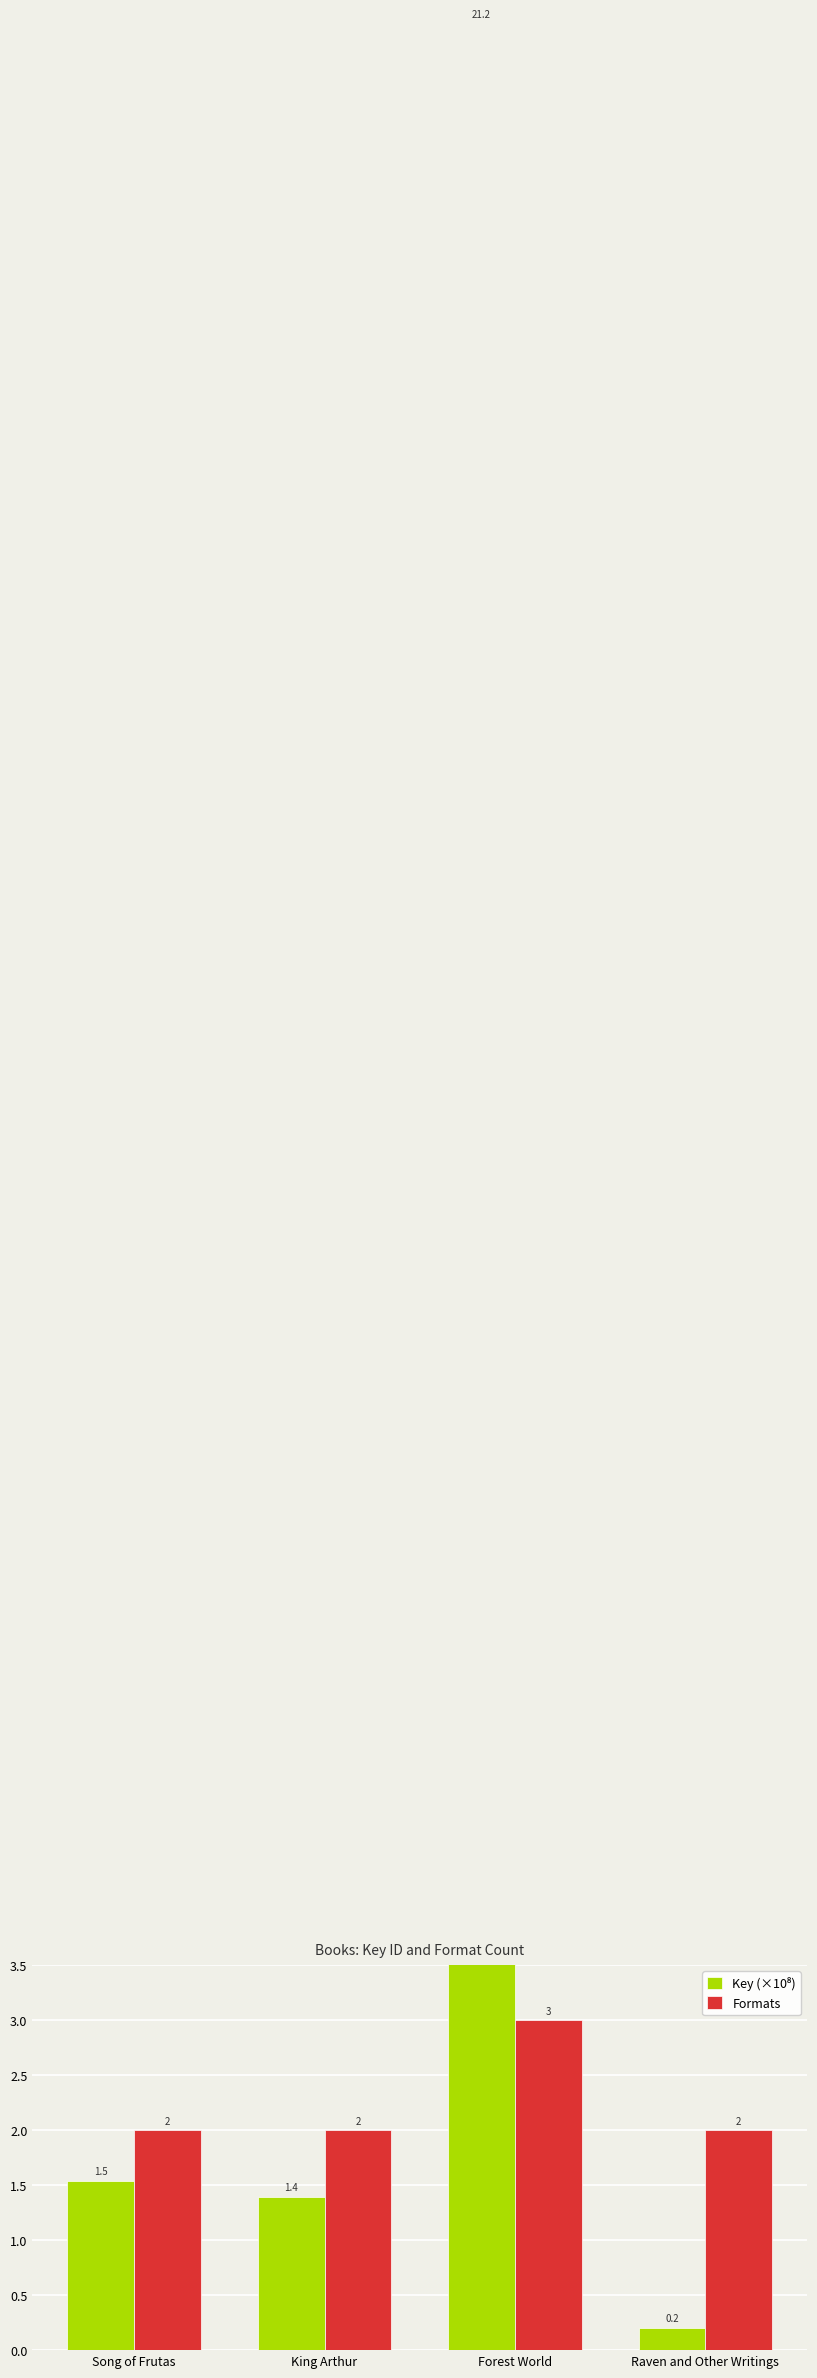

What position from the right is Forest World?

2